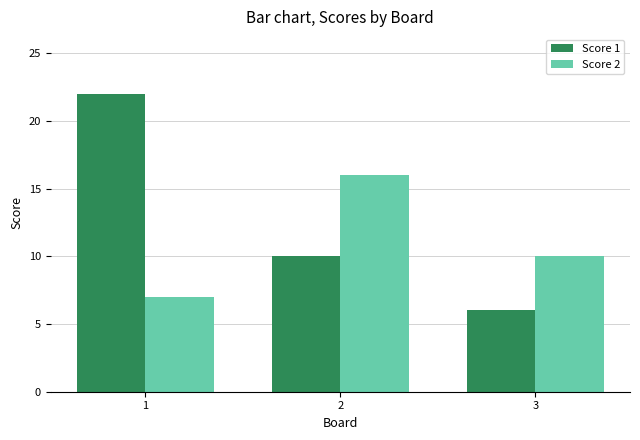

Does the chart contain stacked bars?

No